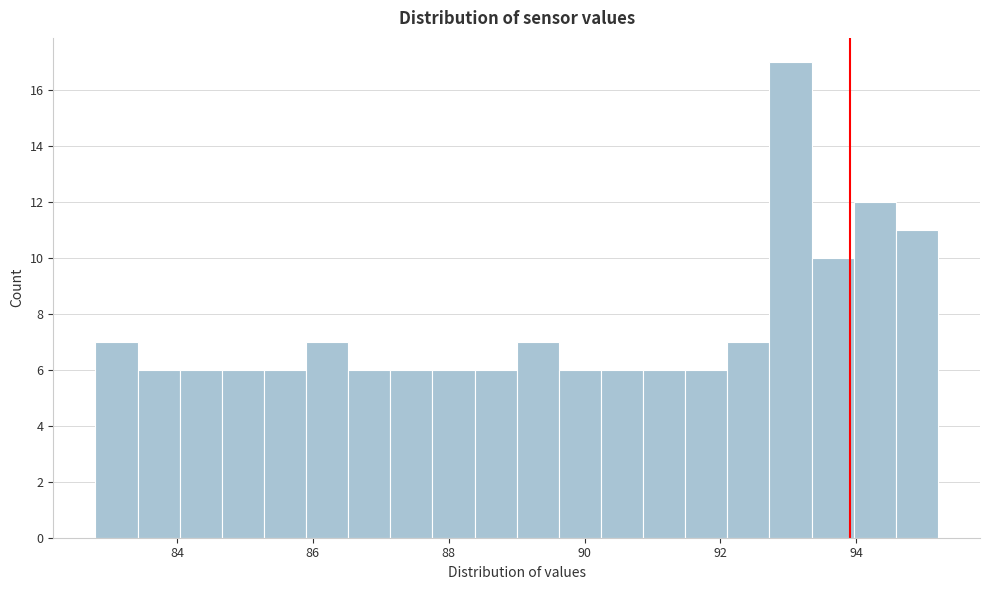

Around what value on the x-axis is the tallest bar? Give the approximate position of its centre, as read against the axis.

93.0